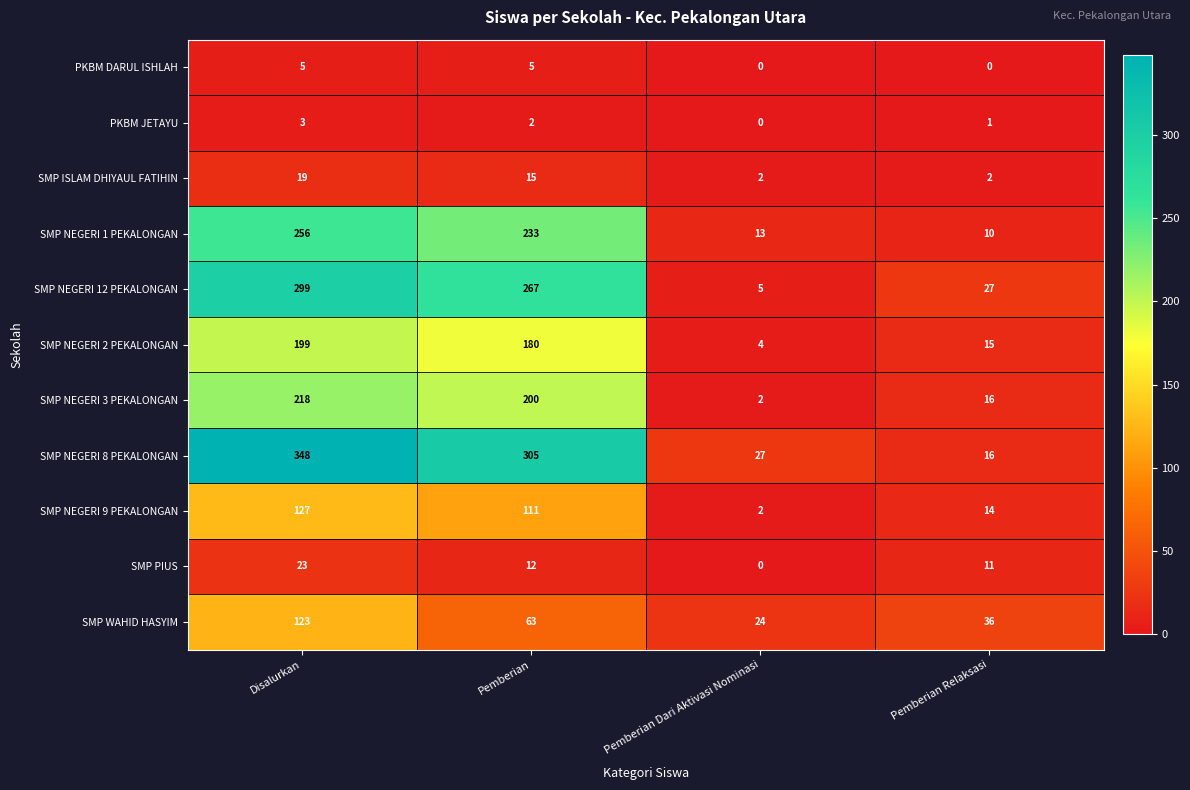

The SMP WAHID HASYIM series shows 36 at Pemberian Relaksasi. True or false?

True